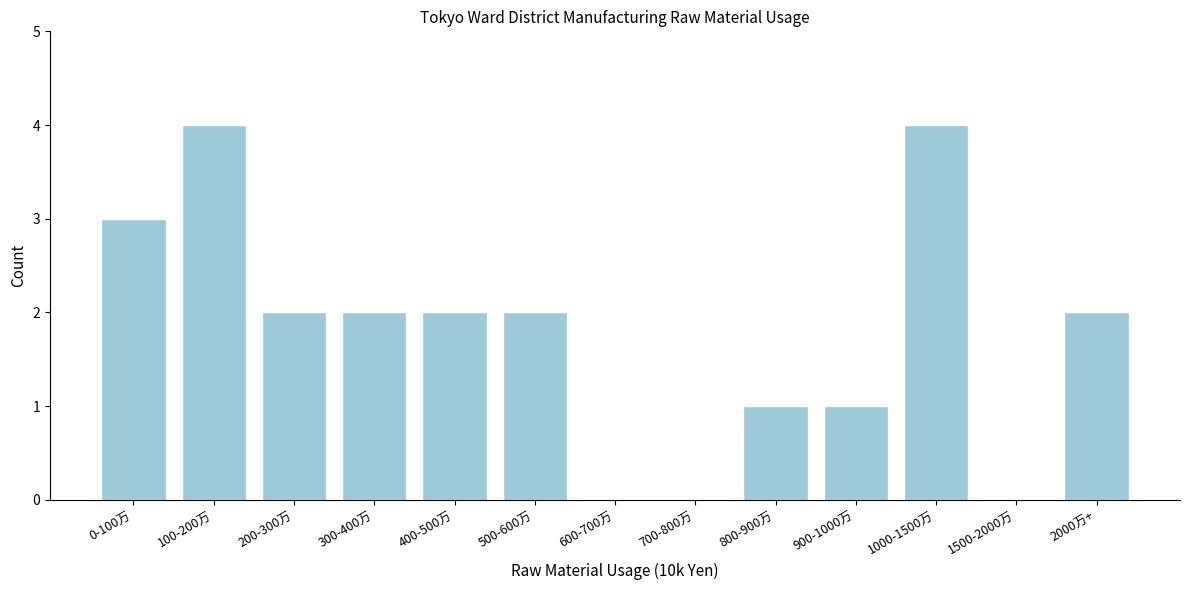

Reading left to right, list all the values displayed in this chart.

0-100万=3	100-200万=4	200-300万=2	300-400万=2	400-500万=2	500-600万=2	600-700万=0	700-800万=0	800-900万=1	900-1000万=1	1000-1500万=4	1500-2000万=0	2000万+=2